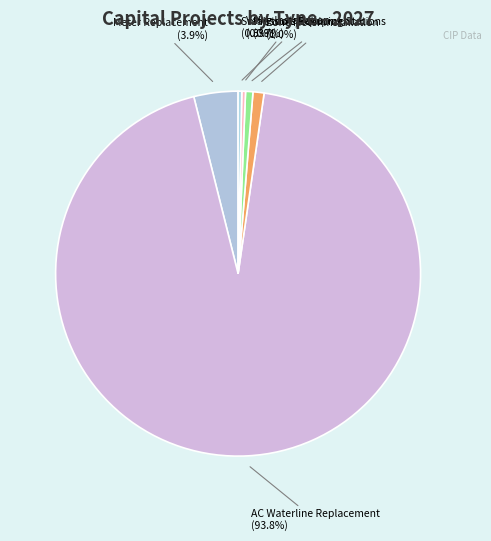

Combined, what portion of the pie is Pressure Reducing Stations and Small tools/Equipment?

1.0%